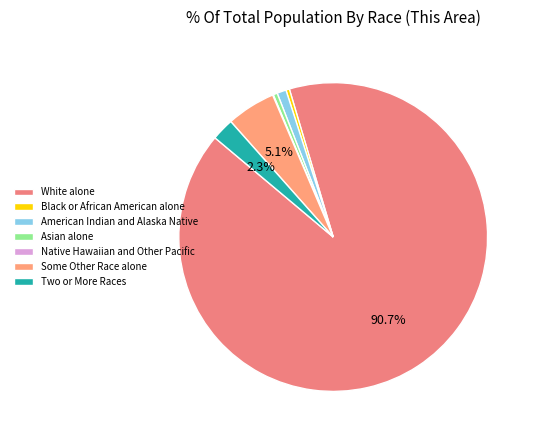

What percentage is the Some Other Race alone slice, to the nearest percent?

5%